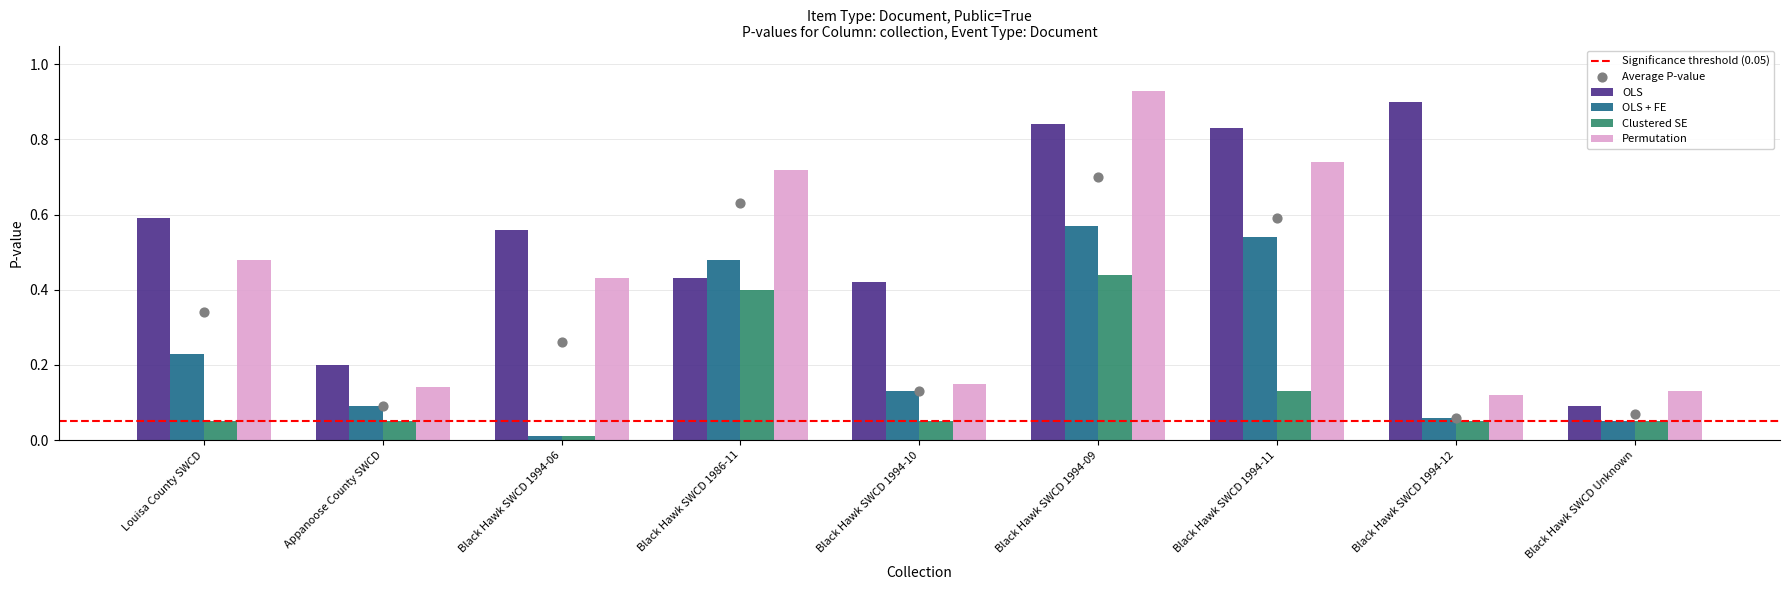

What are all the series names shown in the legend?

OLS, OLS + FE, Clustered SE, Permutation